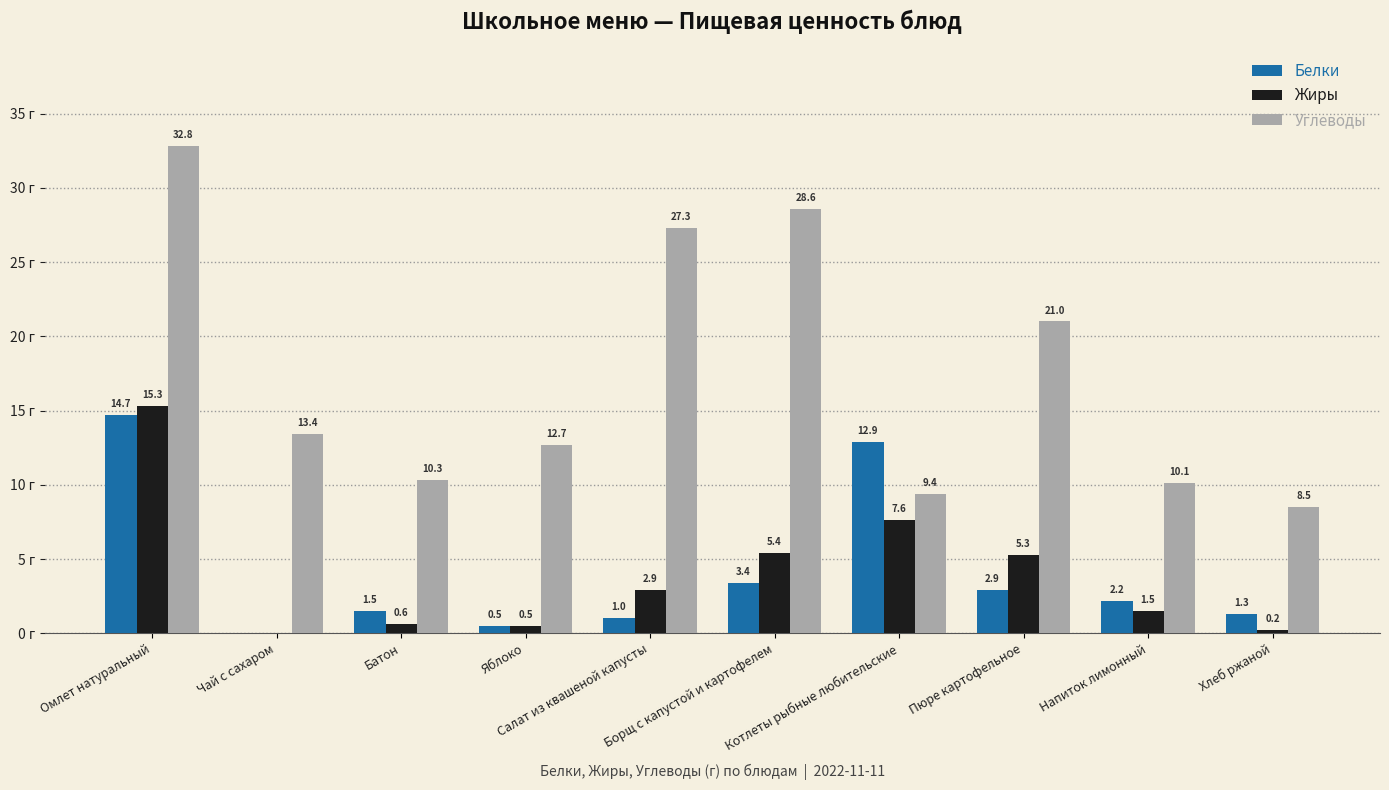

Which series has the largest total across all categories?

Углеводы